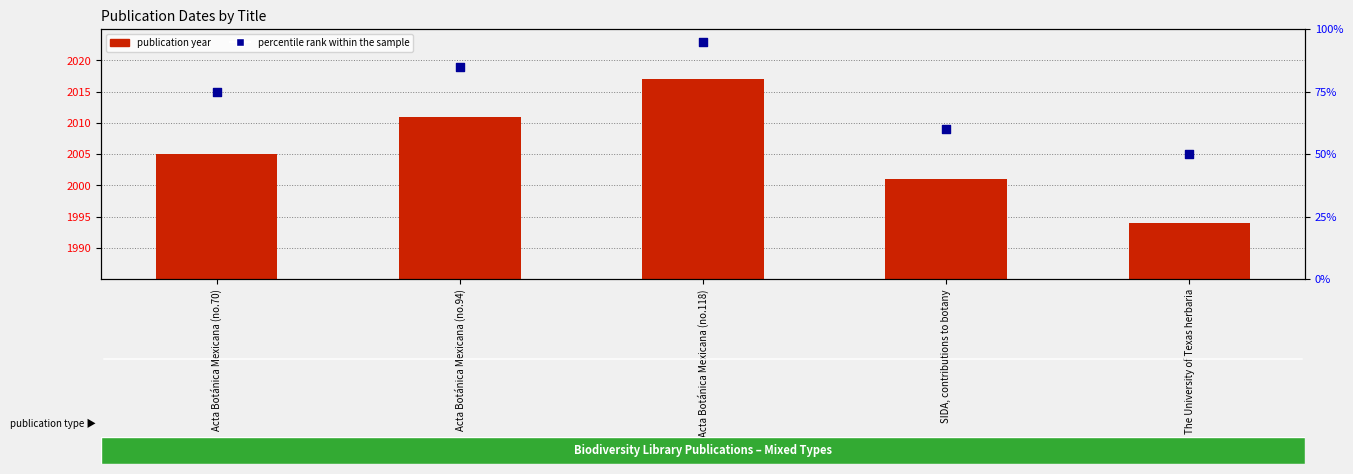

Which series reaches the maximum Y coordinate?

publication year